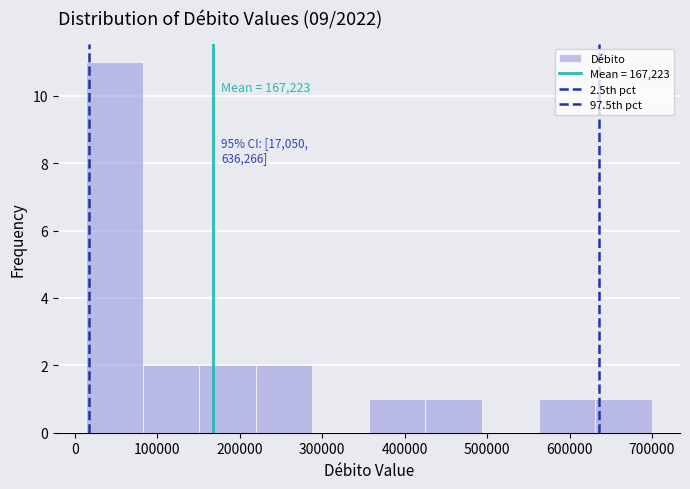

Over which range of the x-axis is the bar tallest?

10000 to 80000